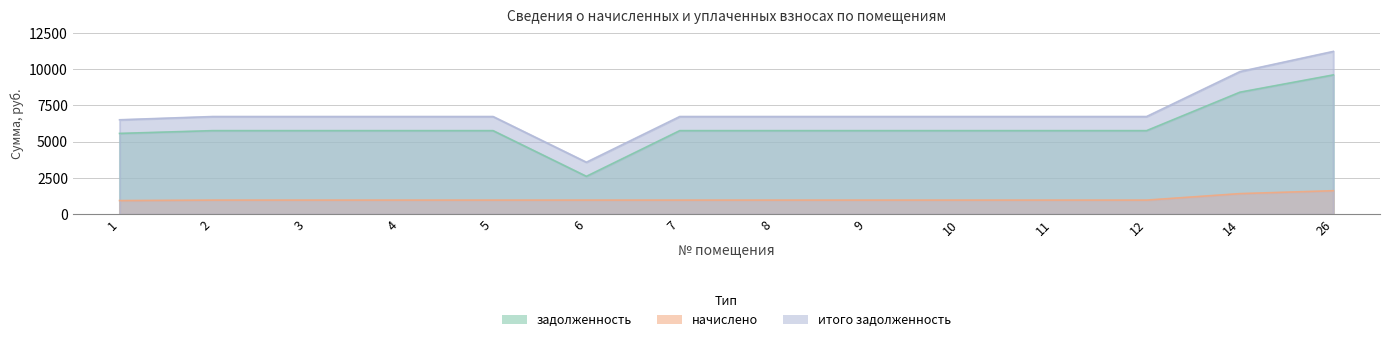

The начислено series shows 200.2 at 4. True or false?

False